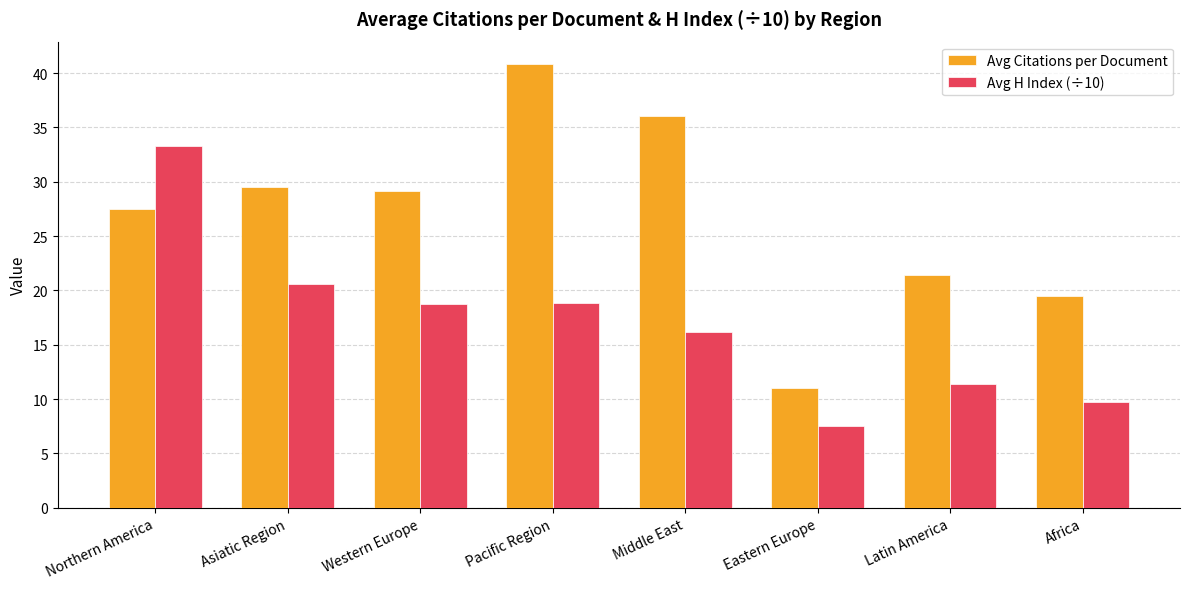

Read the Avg Citations per Document value at Middle East.

36.1